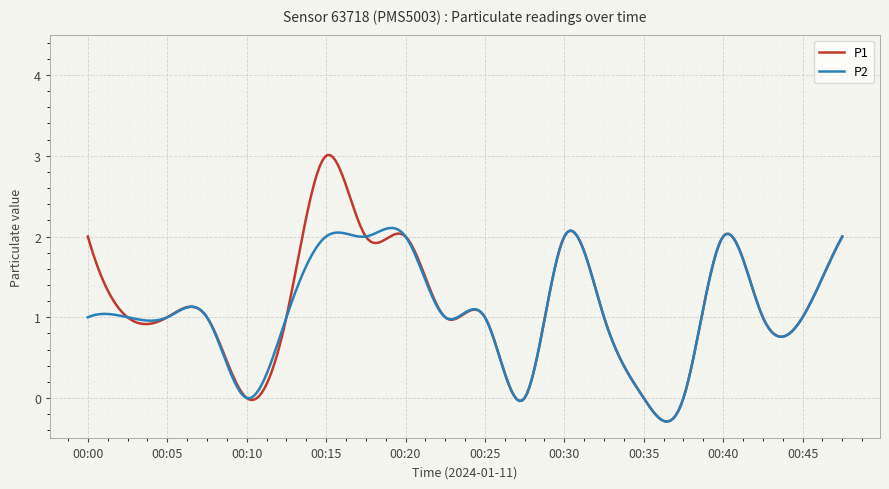

How many series are shown in this chart?

2